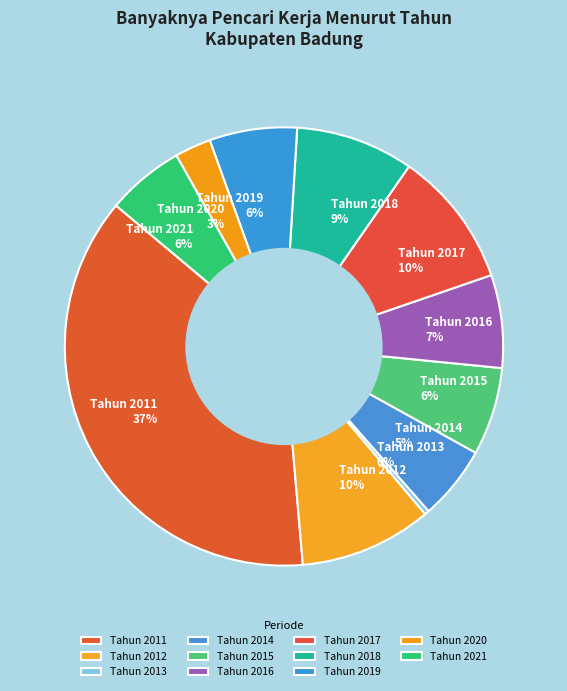

What percentage is the Tahun 2018 slice, to the nearest percent?

9%